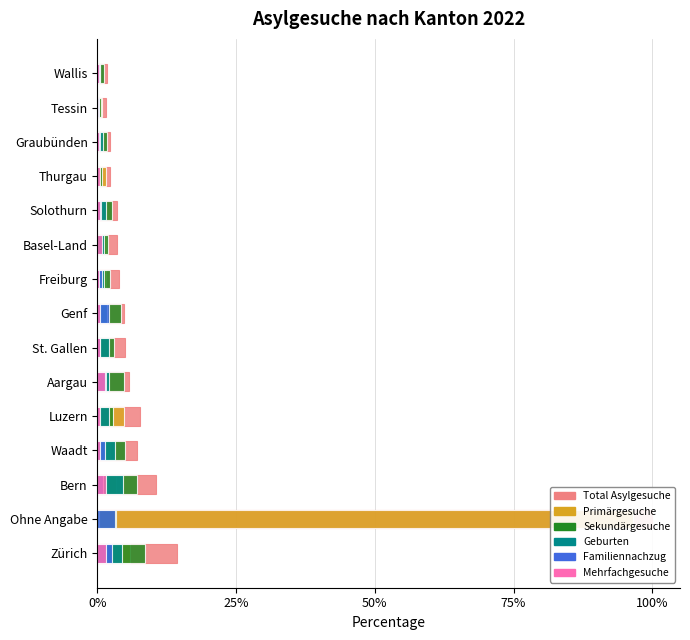

How many distinct data groups are displayed?

6